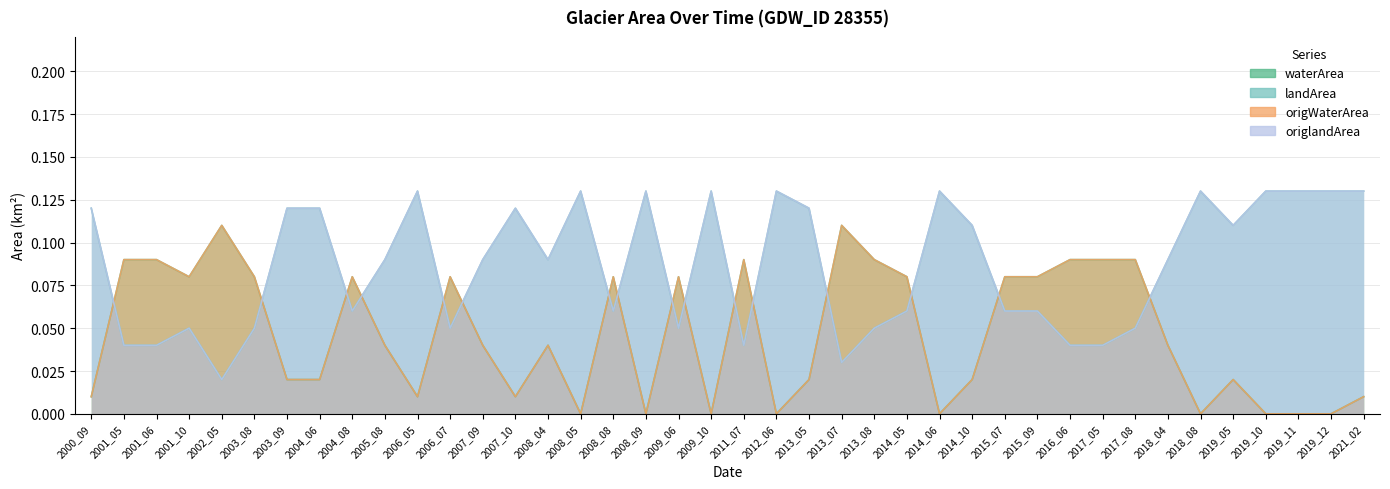

True or false: waterArea and origWaterArea cross at least once.

False